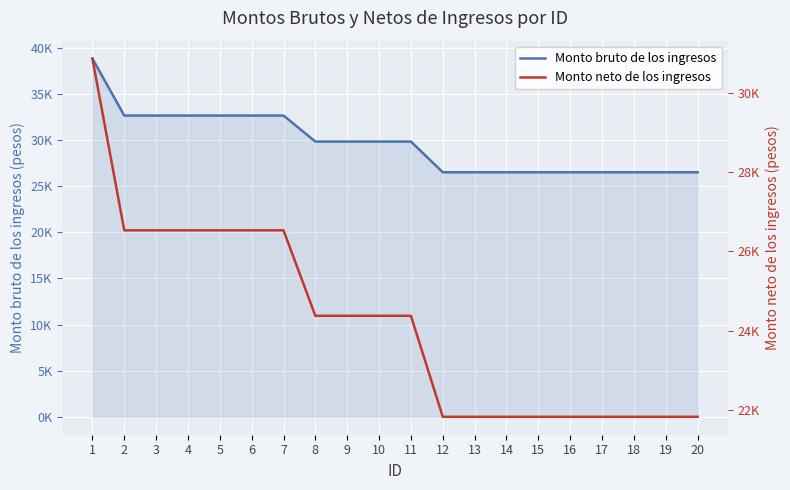

What is the value of the Monto bruto de los ingresos point at the 1st from the left?

38828.8